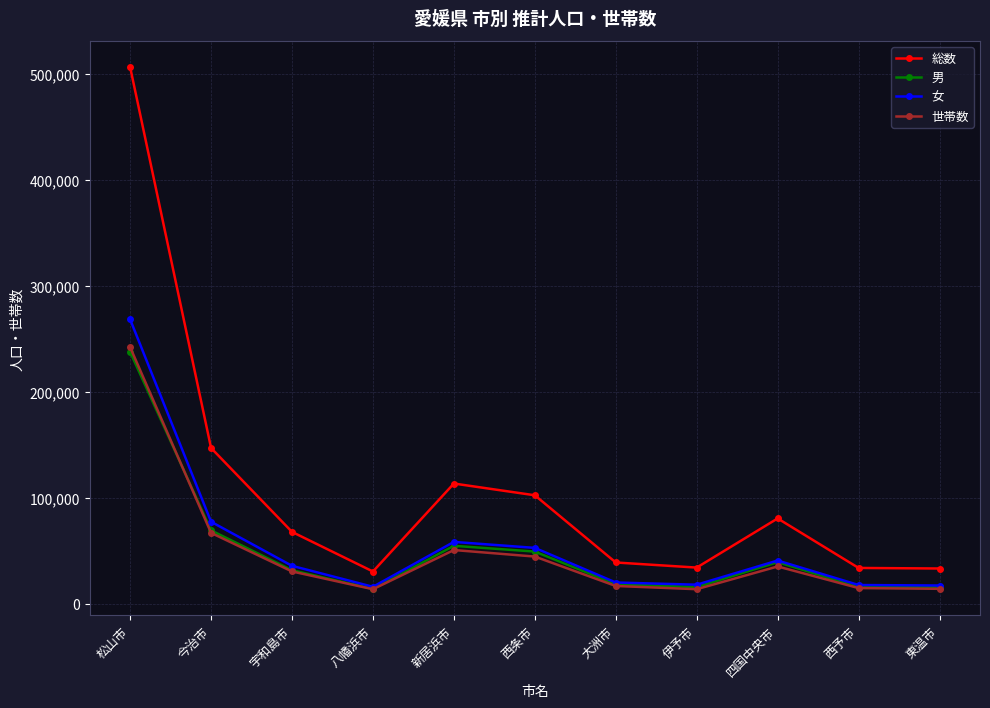

What is the sum of all 女 values?

627048